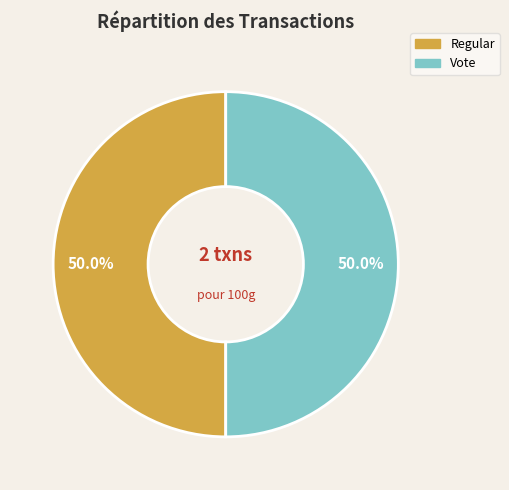

Is the sum of Vote and Regular greater than half?

Yes